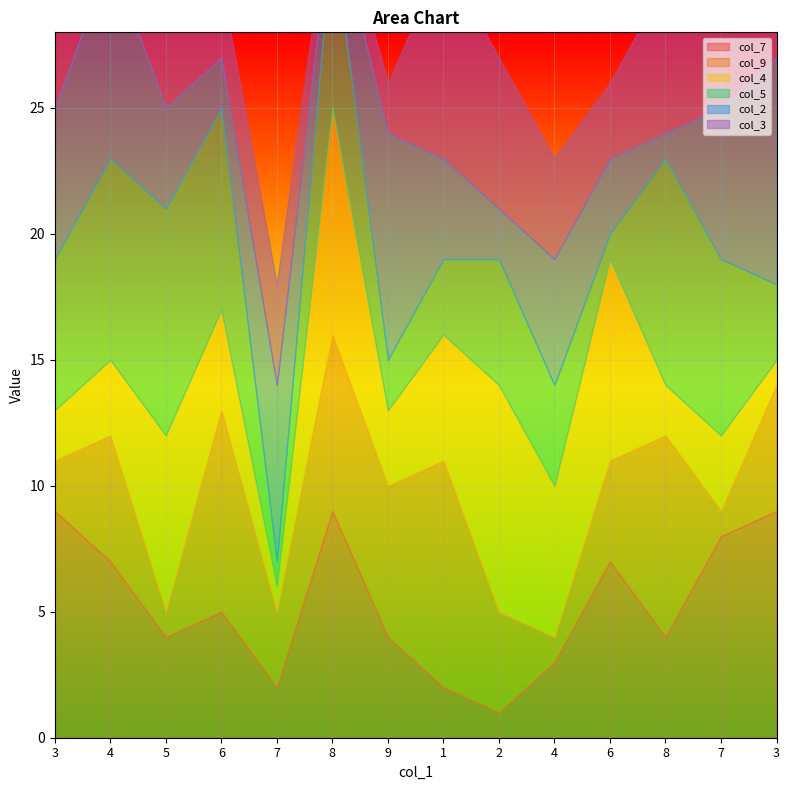

Count the number of data series in this chart.

6